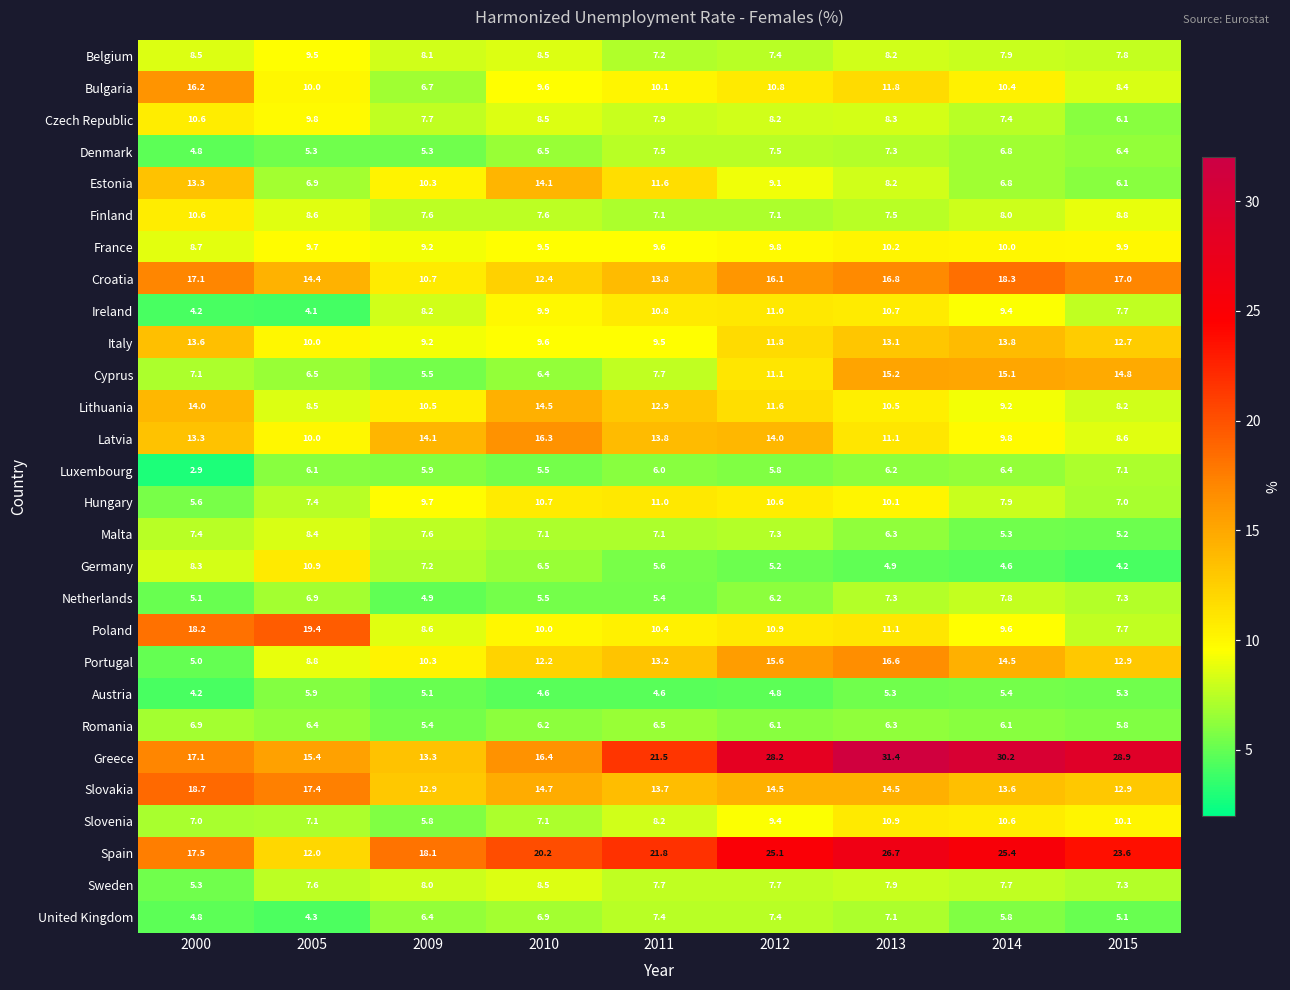

The Denmark series shows 7.6 at 2009. True or false?

False